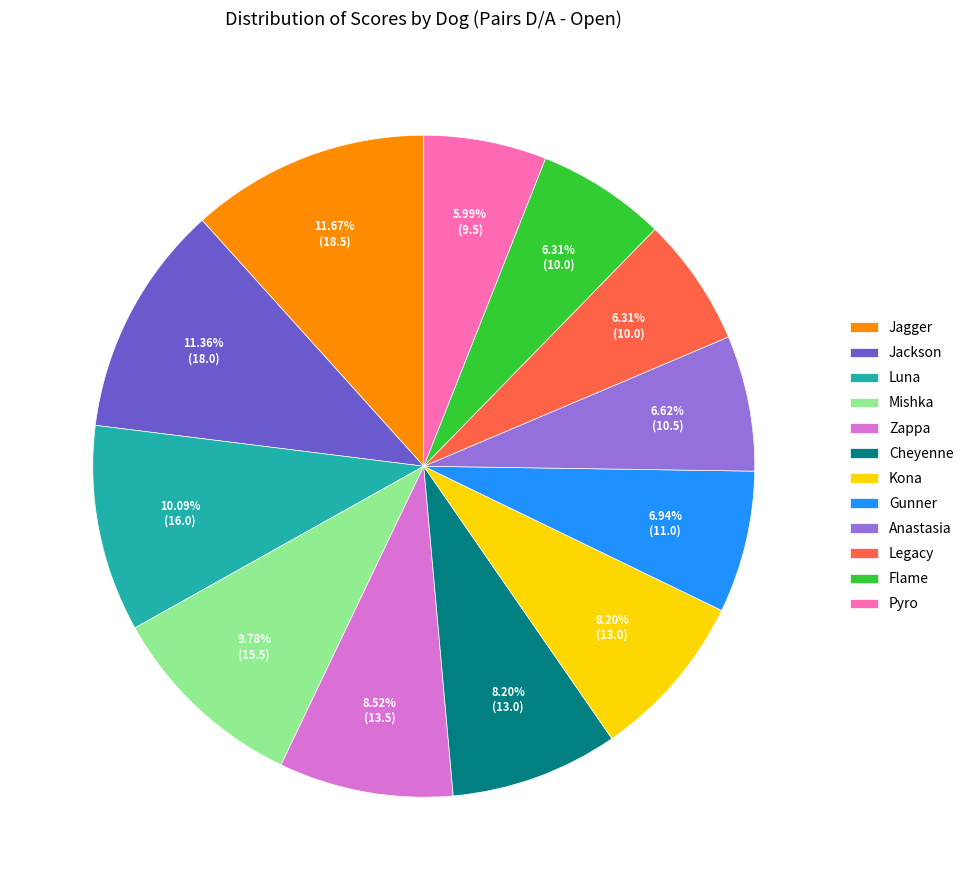

The Mishka slice represents 10% of the pie. True or false?

True